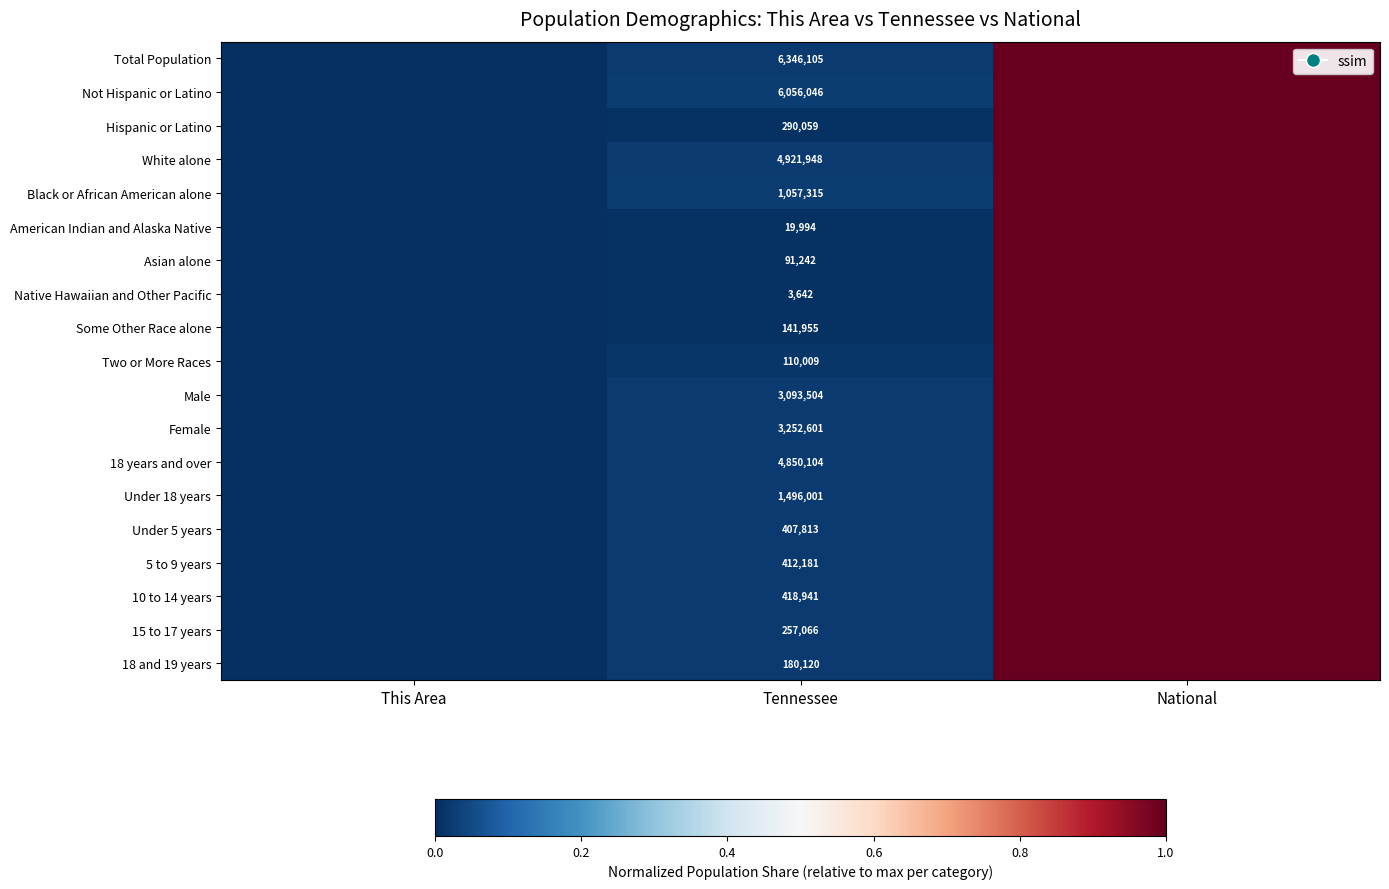

True or false: 10 to 14 years has a value of 552712.0 at Tennessee.

False